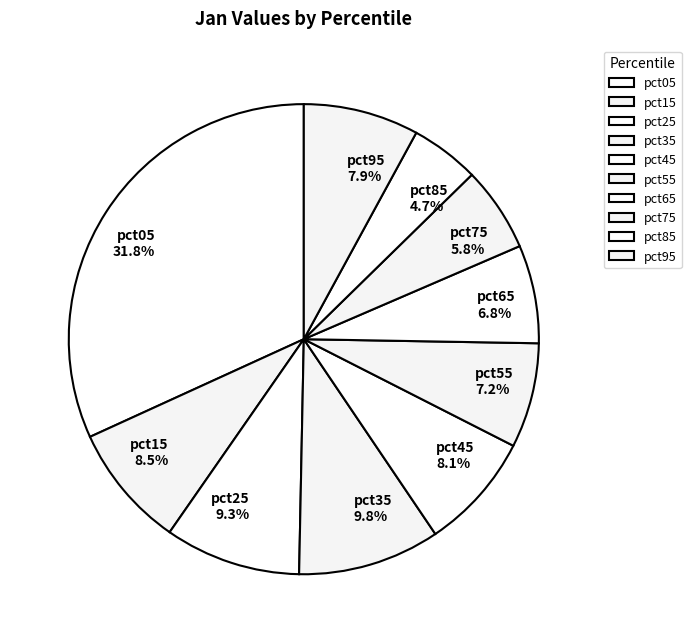

How many segments does this pie chart have?

10